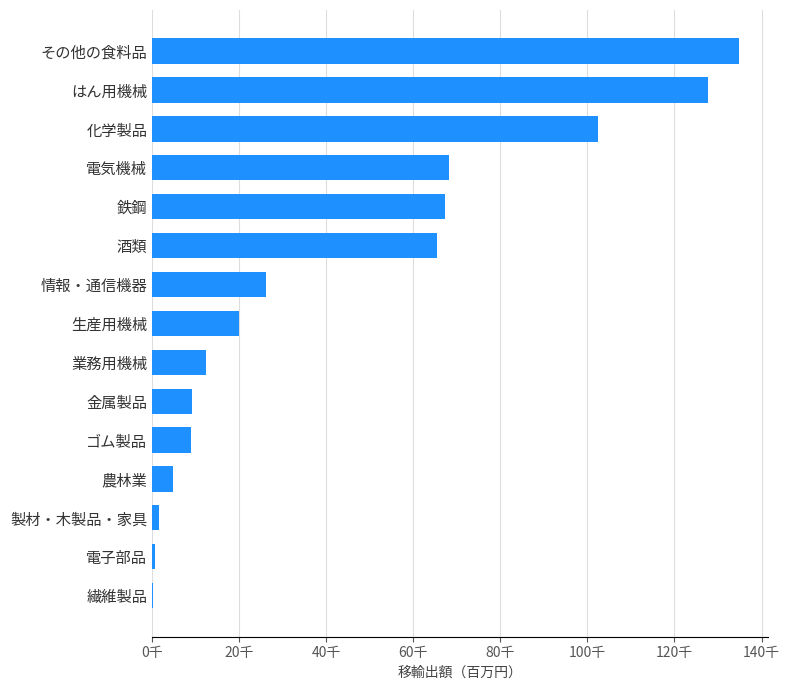

What is the average value?

43326